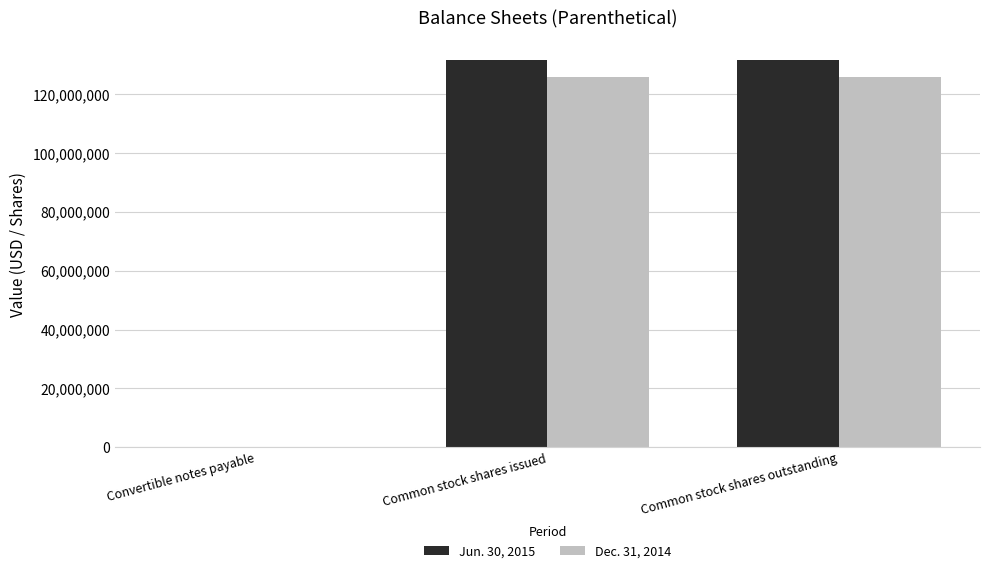

How many categories are shown in the chart?

3